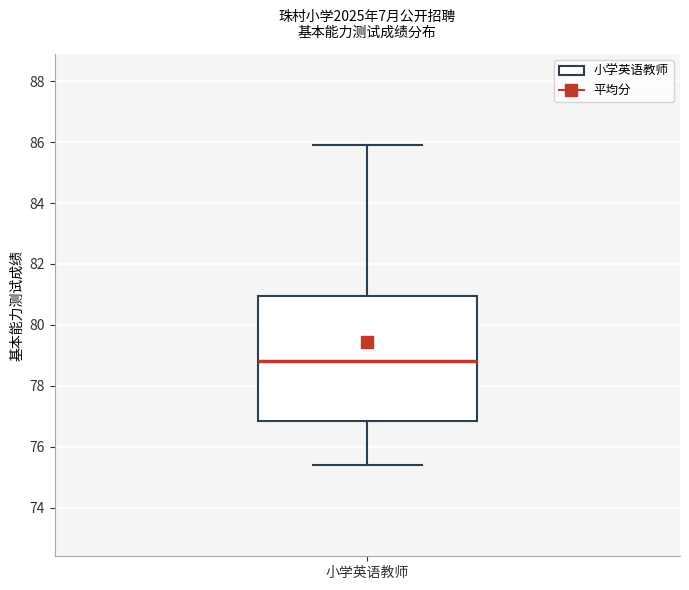

Transcribe this box plot: give where the median line is, the range the box spans, and where the two whiskers end, as read against the y-axis. The values are not printed on the chart, so give them approximately, as read against the axis.

median 78.8, box 76.8 to 81.0, whiskers 75.4 to 86.0